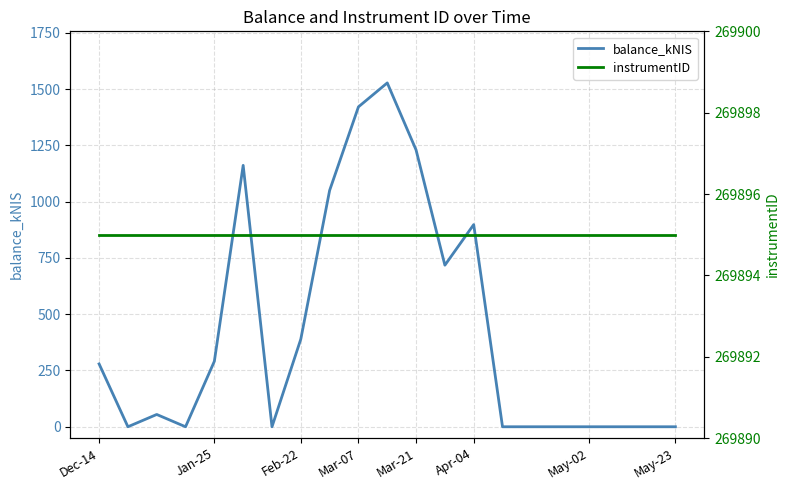

What is the highest value of the balance_kNIS series?

1527.6